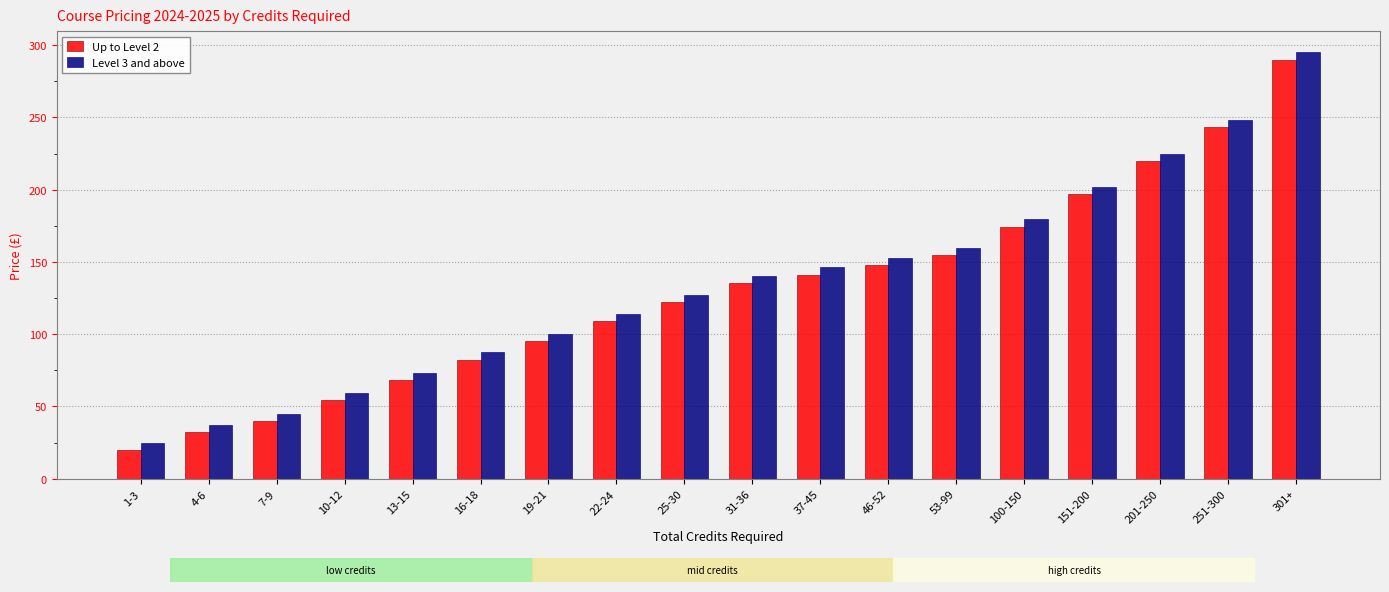

What are all the series names shown in the legend?

Up to Level 2, Level 3 and above